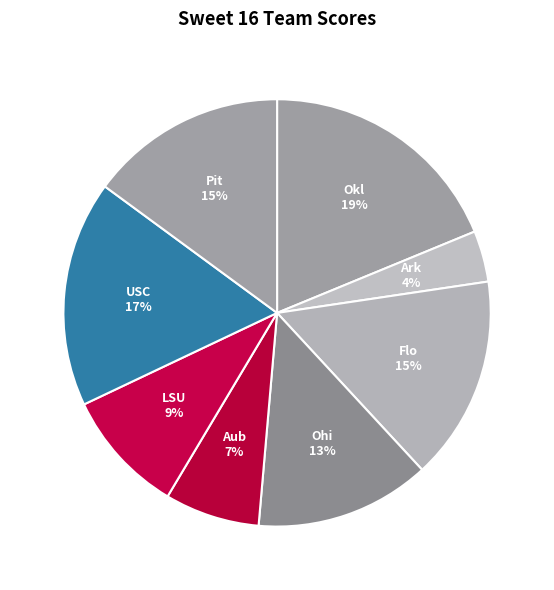

The Pit slice represents 15% of the pie. True or false?

True